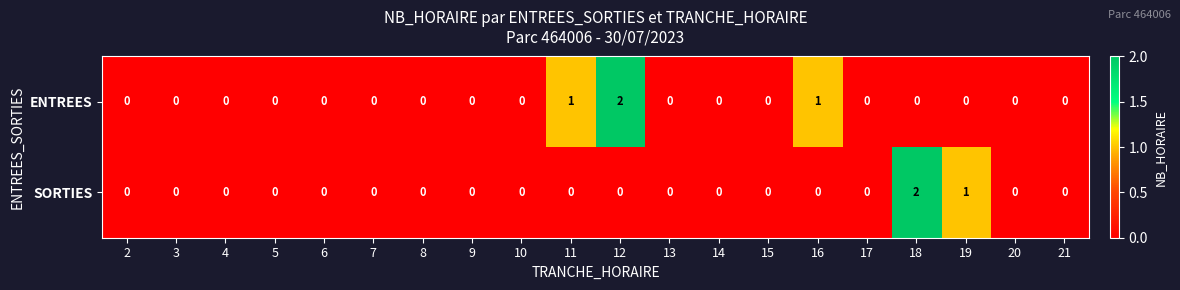

Which series has the largest total across all categories?

ENTREES